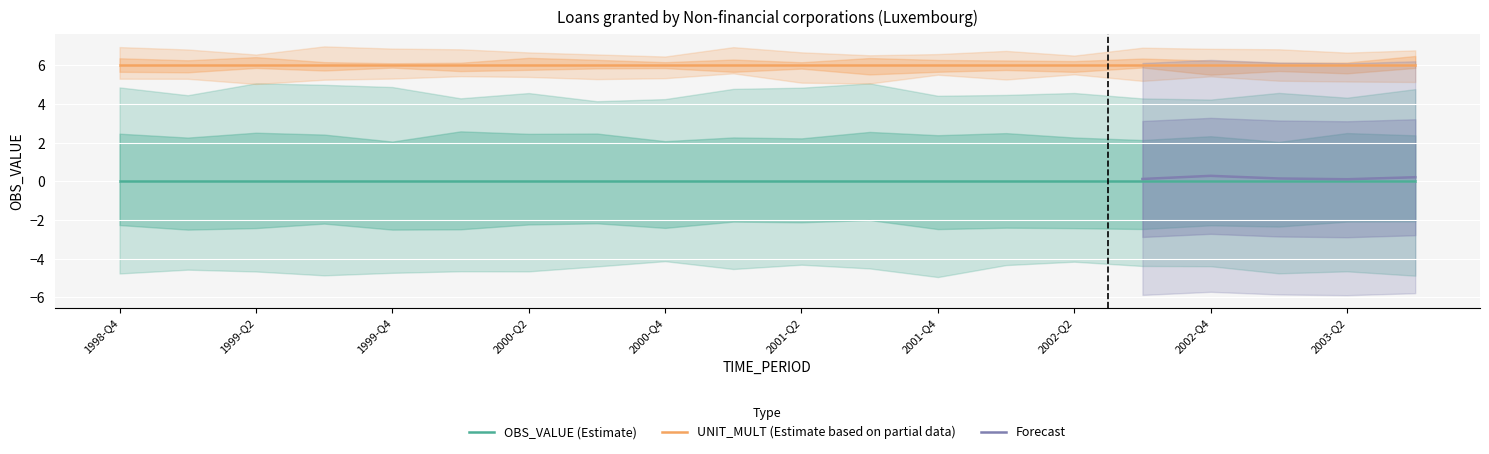

True or false: UNIT_MULT and OBS_VALUE cross at least once.

False